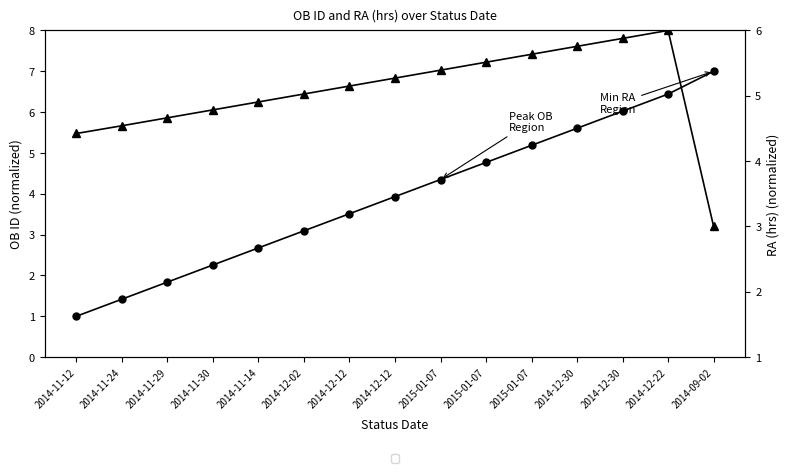

True or false: OB ID has more than 2 points higher than both neighbors.

False